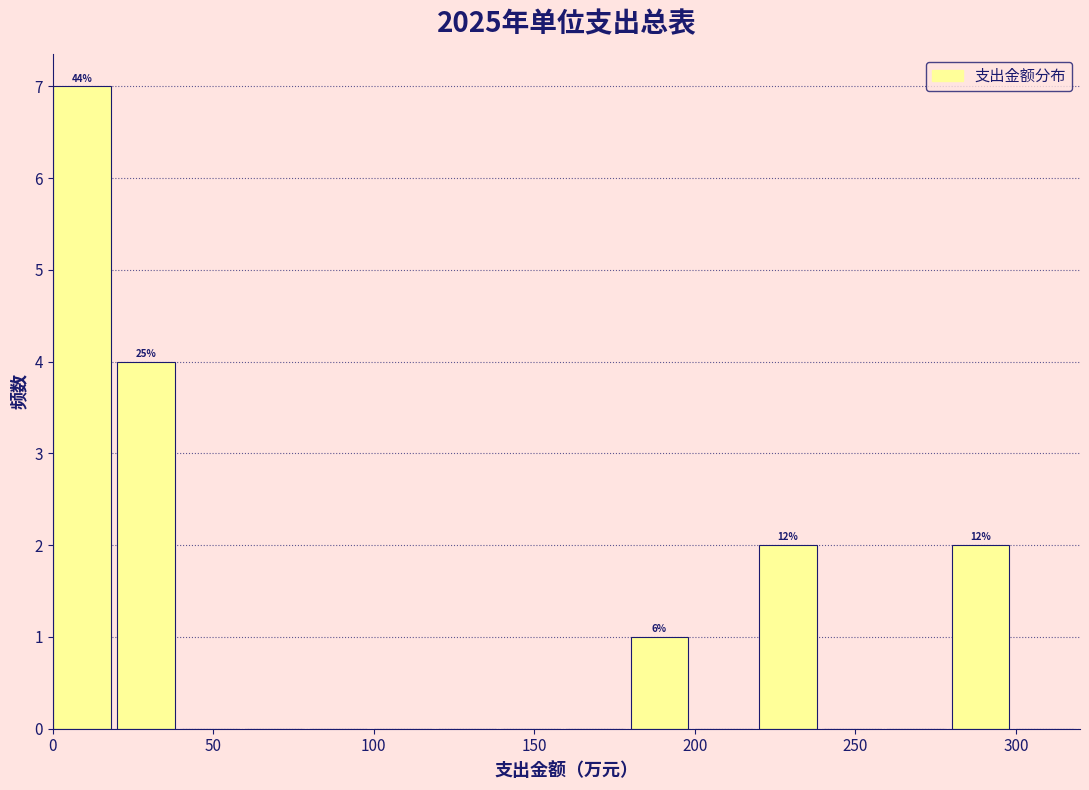

Which range on the x-axis has the tallest bar?

0 to 20